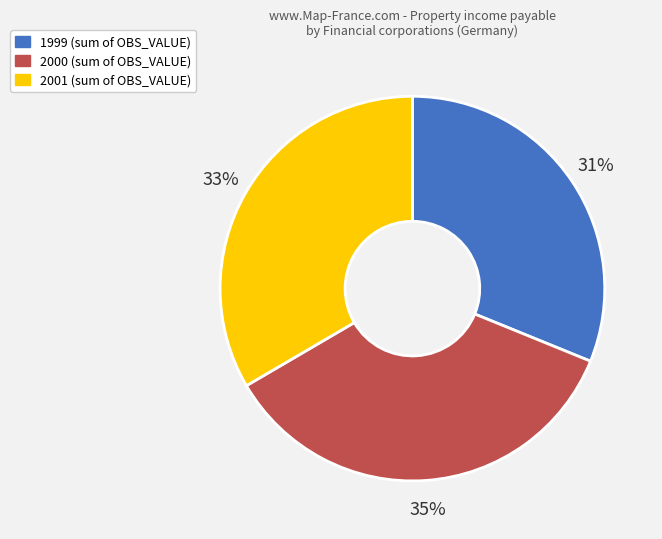

Is there any slice that represents more than half of the pie?

No